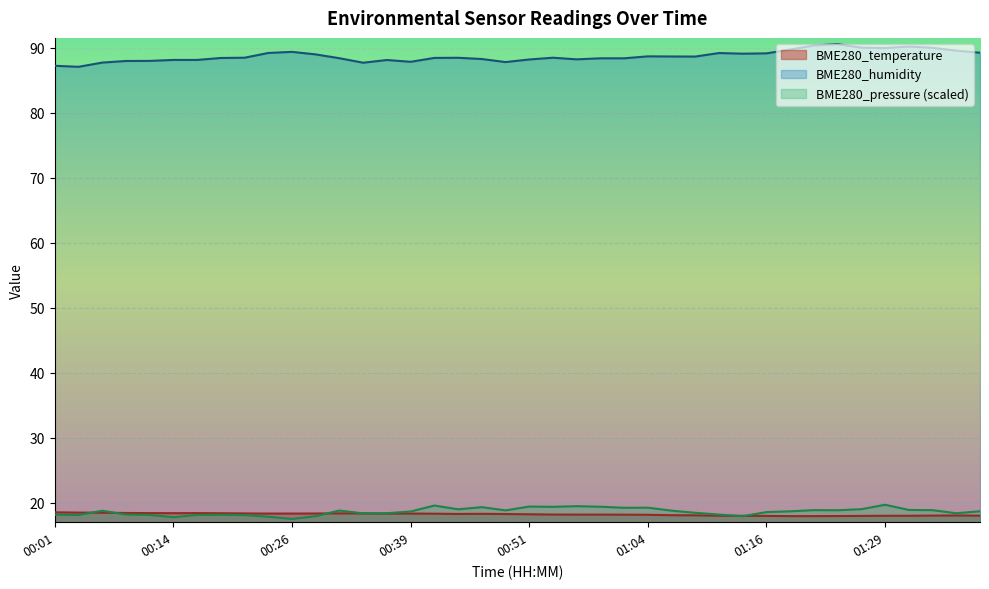

What is the sum of all BME280_pressure values?

745.4